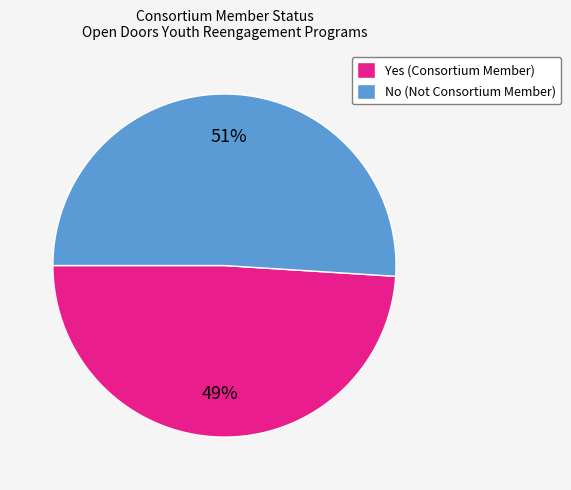

Approximately how many times larger is the value at Yes compared to No?

1.0